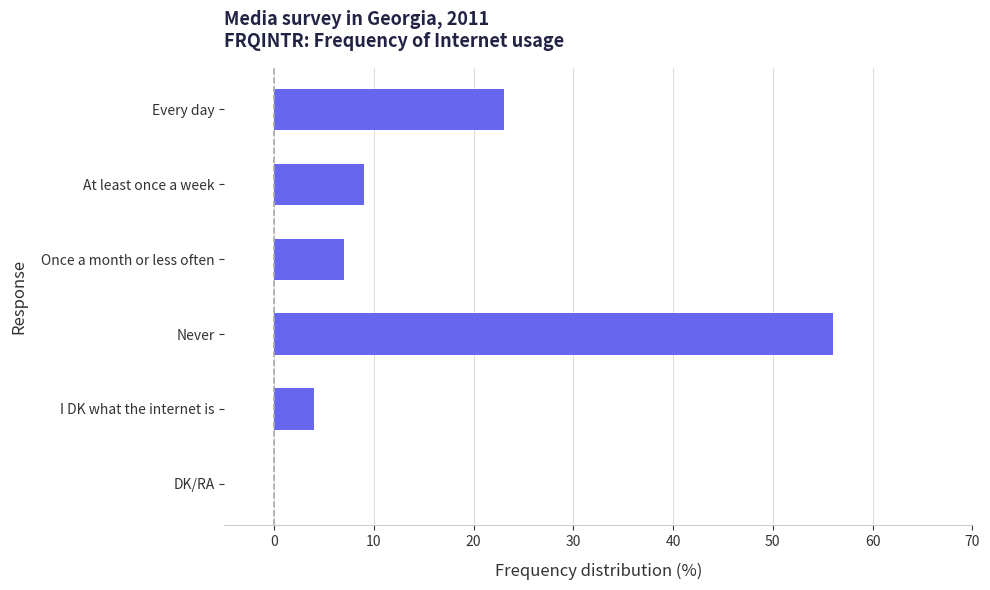

What is the change in value from I DK what the internet is to DK/RA?

-4